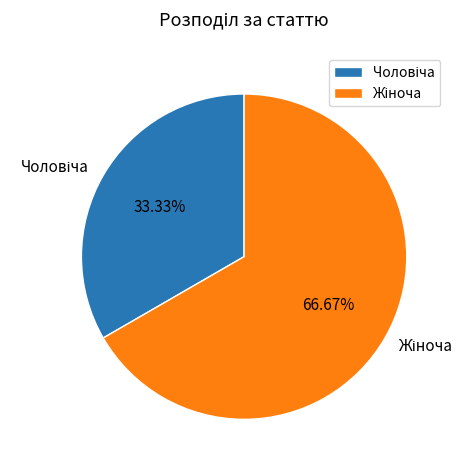

Does any single category account for the majority?

Yes